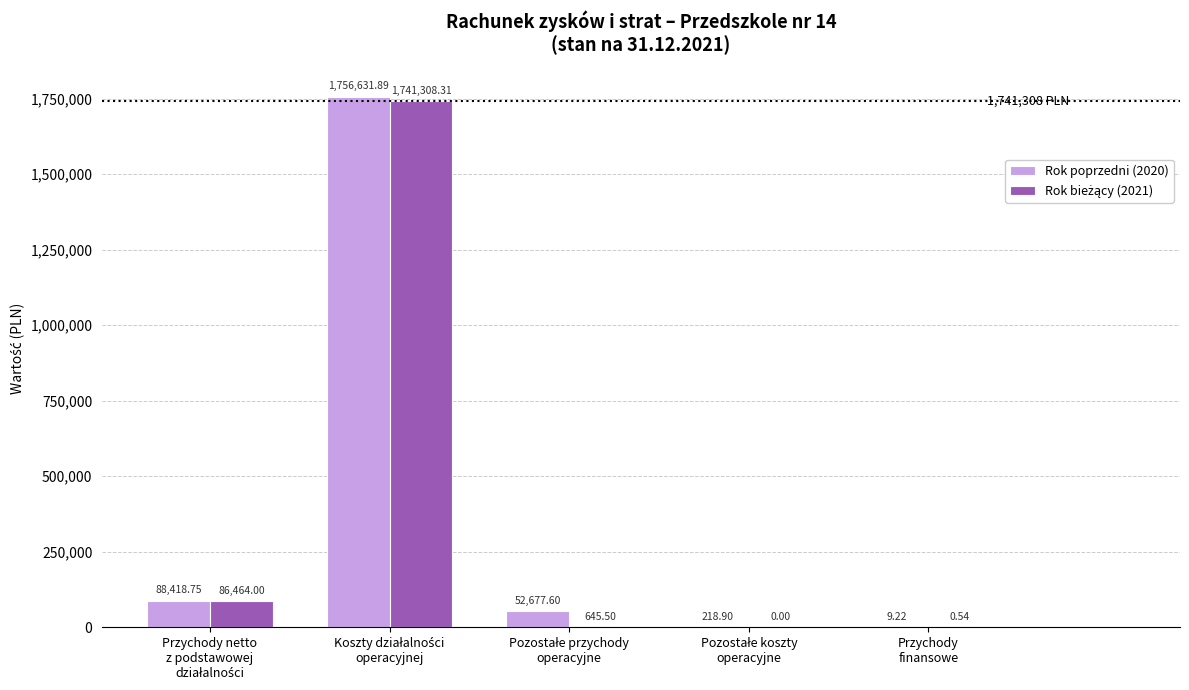

Are the bars grouped side by side (vs. stacked)?

Yes